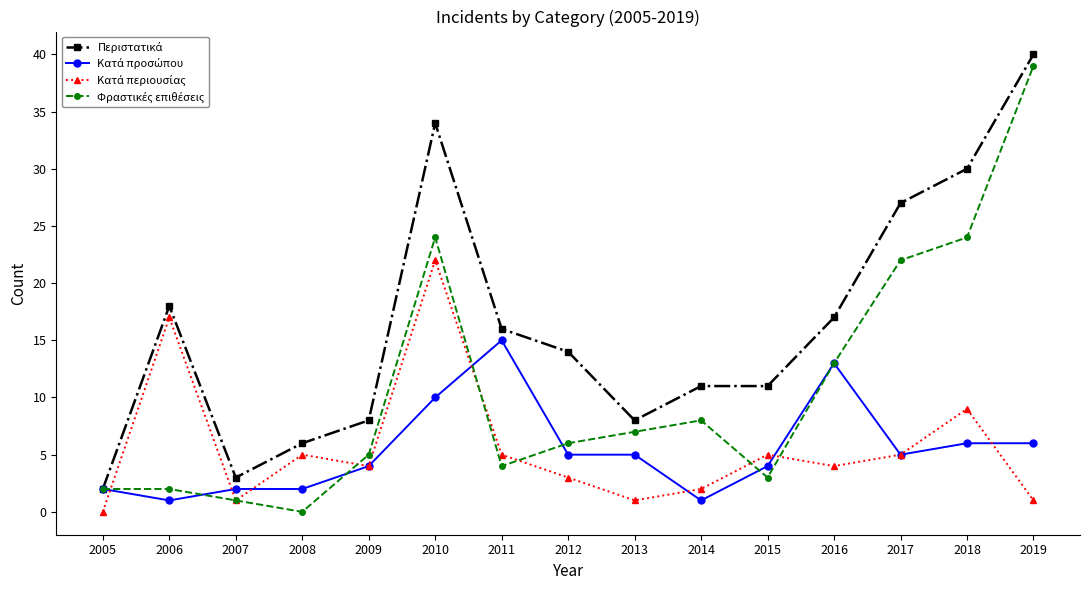

How many lines are shown in the chart?

4